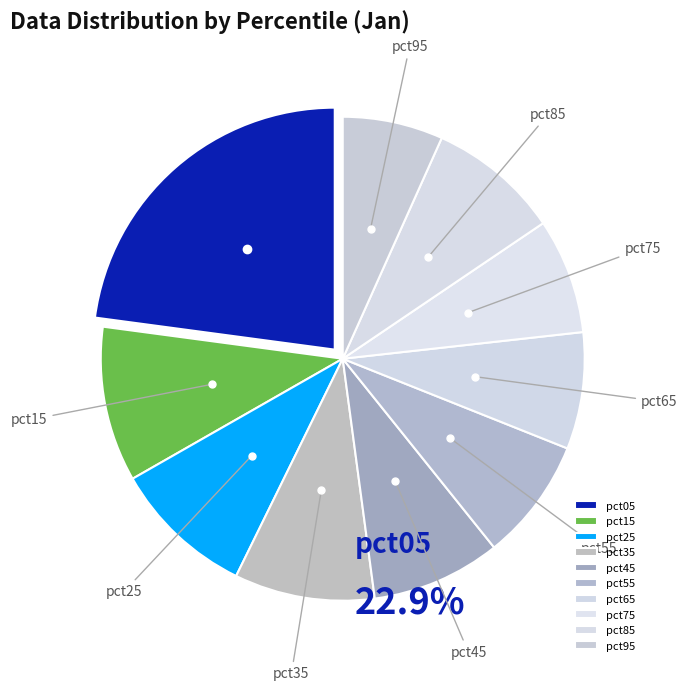

To the nearest percent, what portion does pct95 represent?

7%